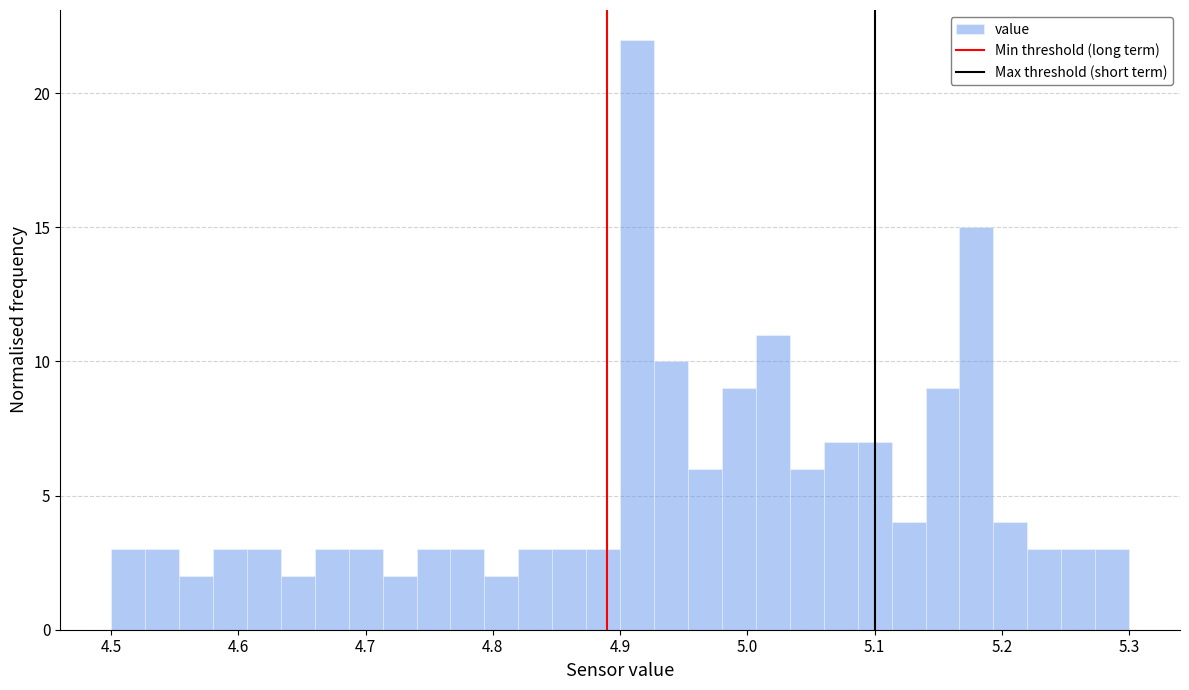

Read against the x-axis, roughly where is the centre of the tallest bar?

4.91